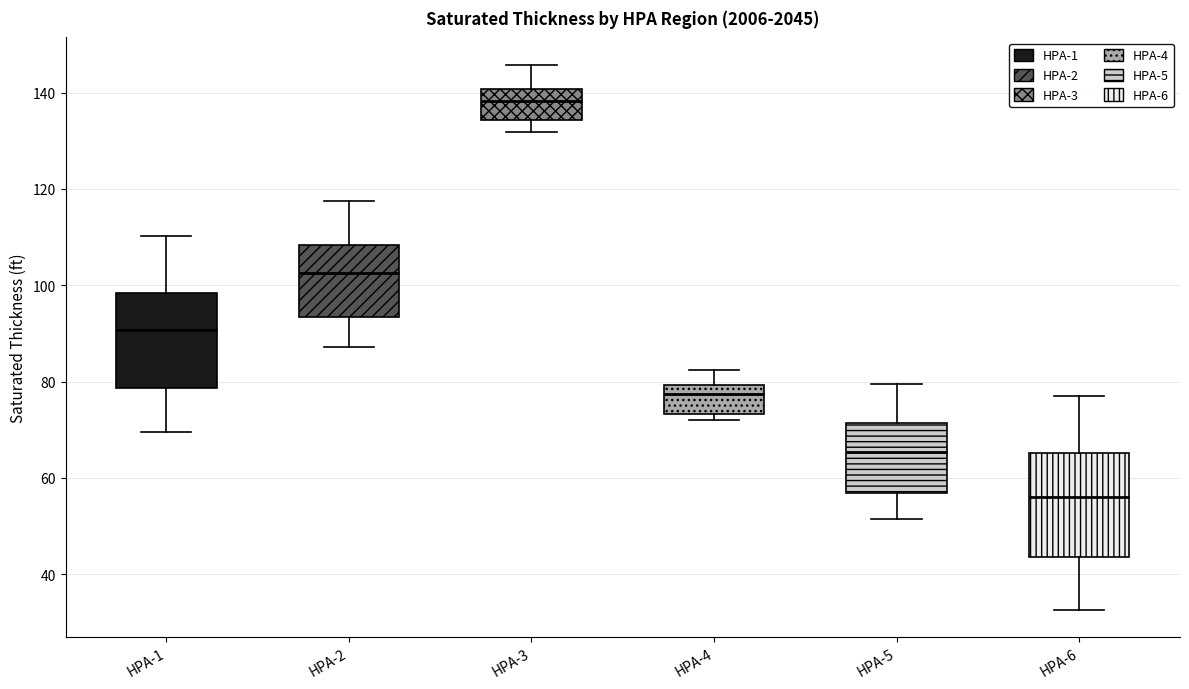

Which box has the highest median line?

HPA-3